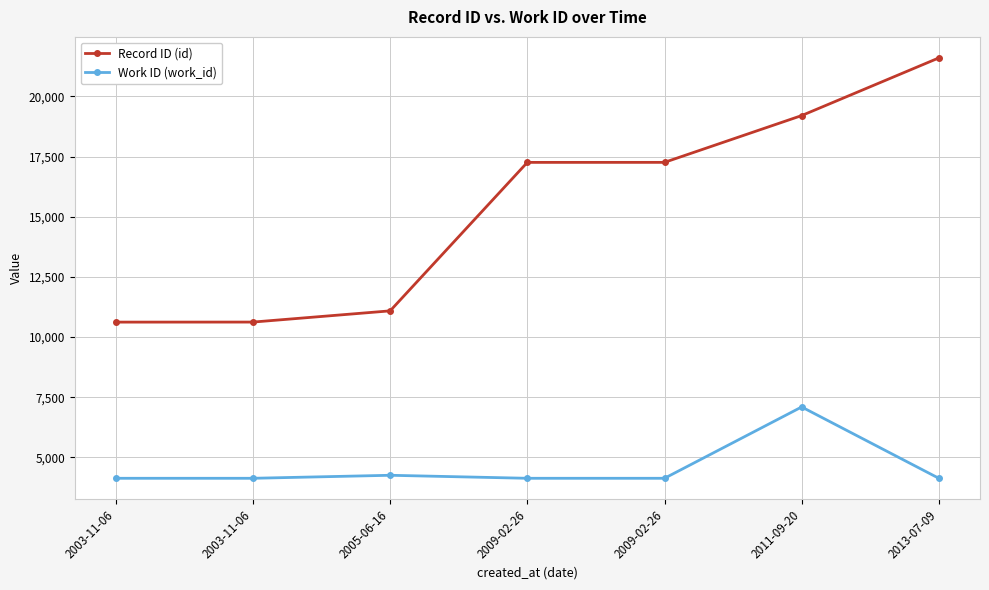

How many lines are shown in the chart?

2